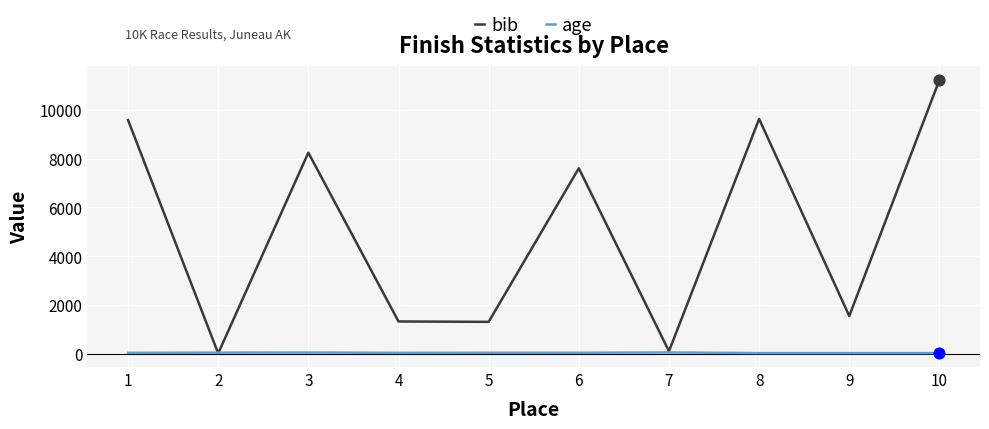

What is the total value across all series at 5?

1351